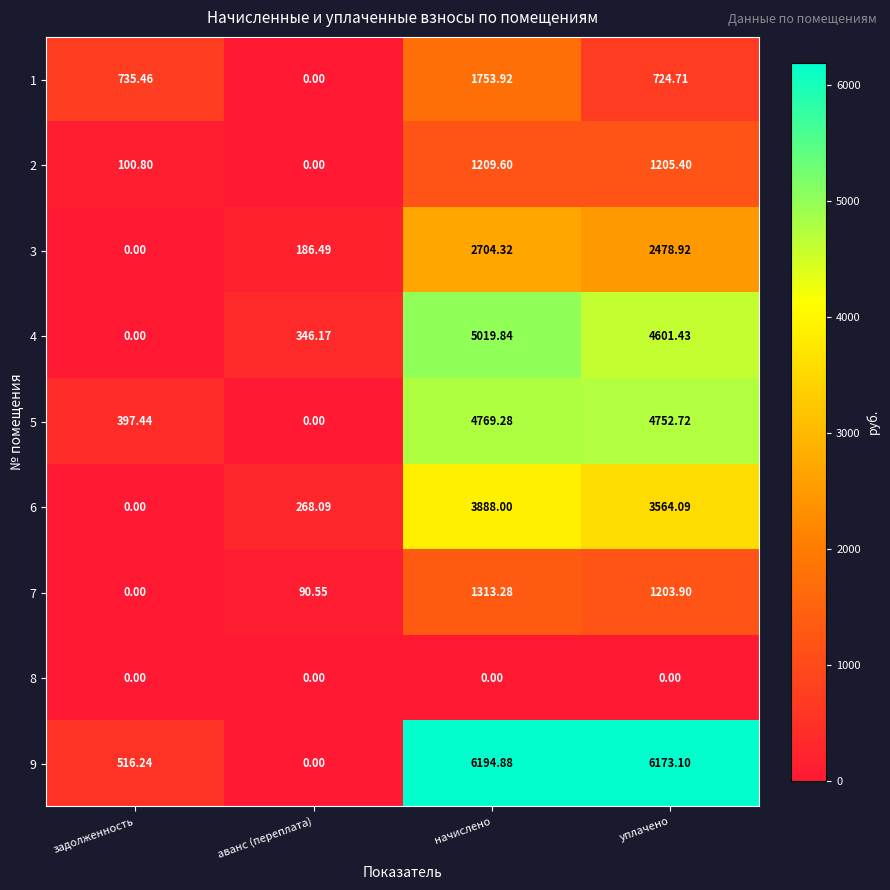

Which category has the highest value across all series?

начислено